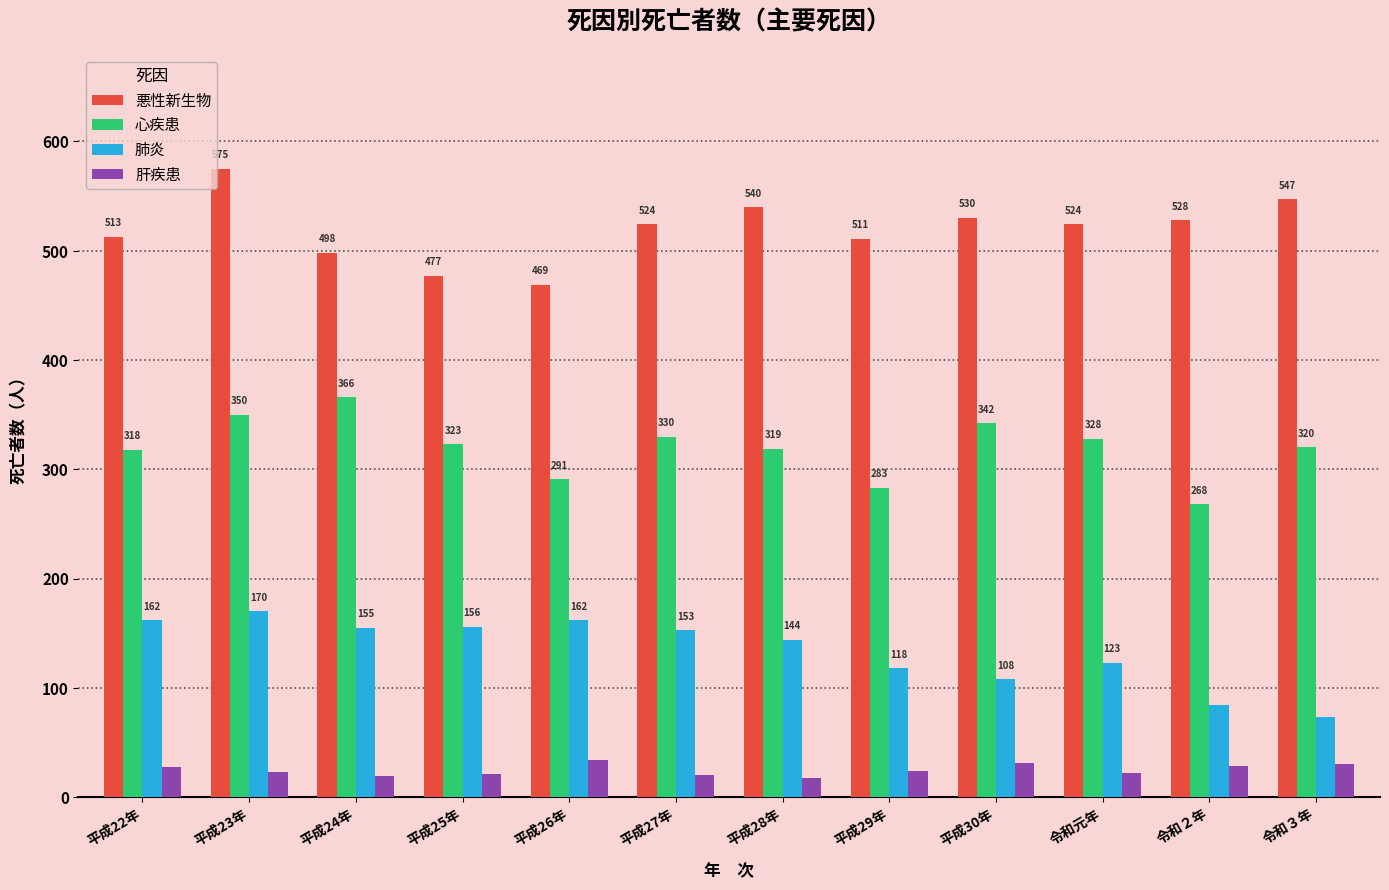

Which series has the largest range (max minus min)?

悪性新生物